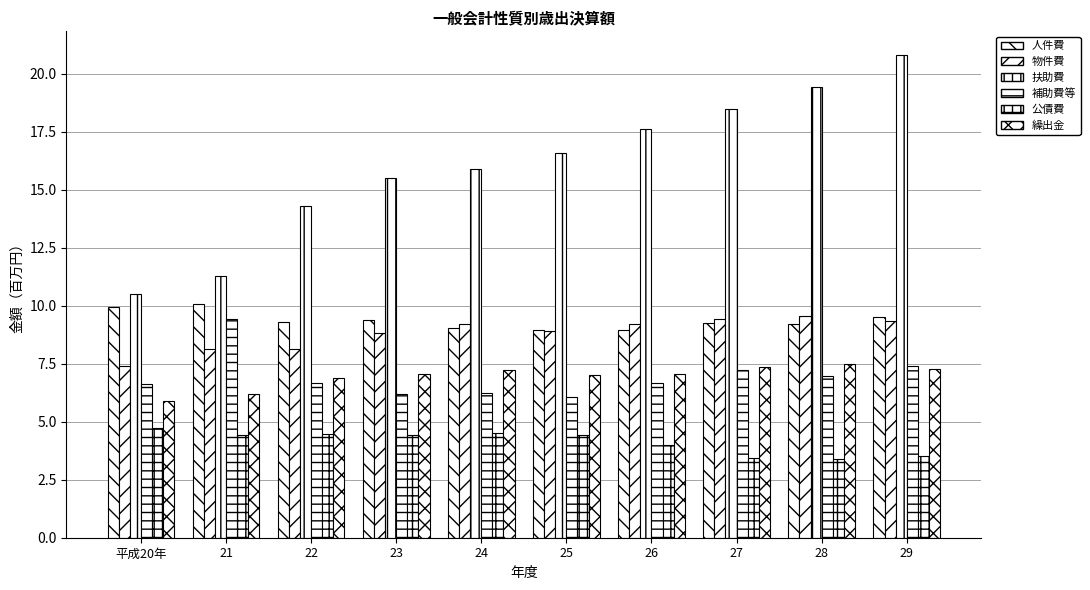

Which category has the highest value across all series?

29